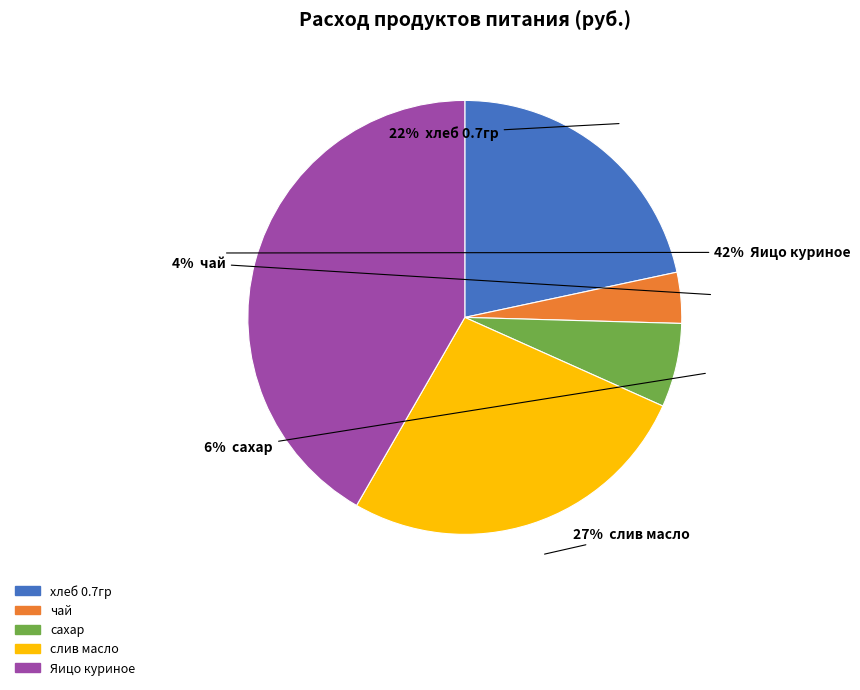

What is the smallest slice in the pie chart?

чай